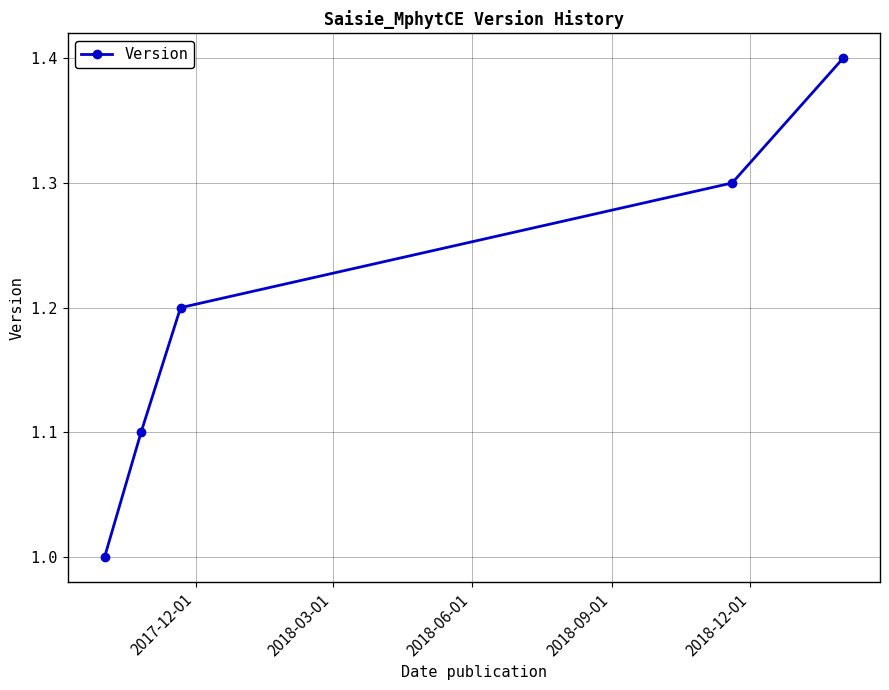

What is the sum of all values?

6.0